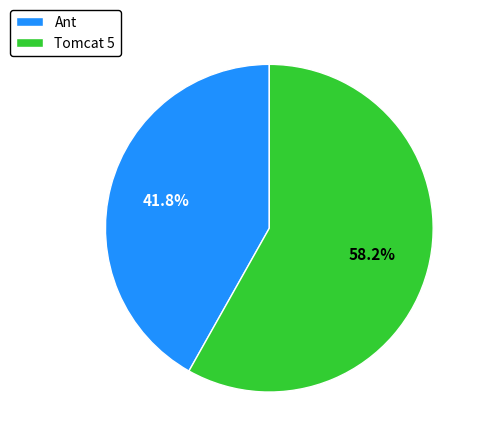

How many slices are in this pie chart?

2